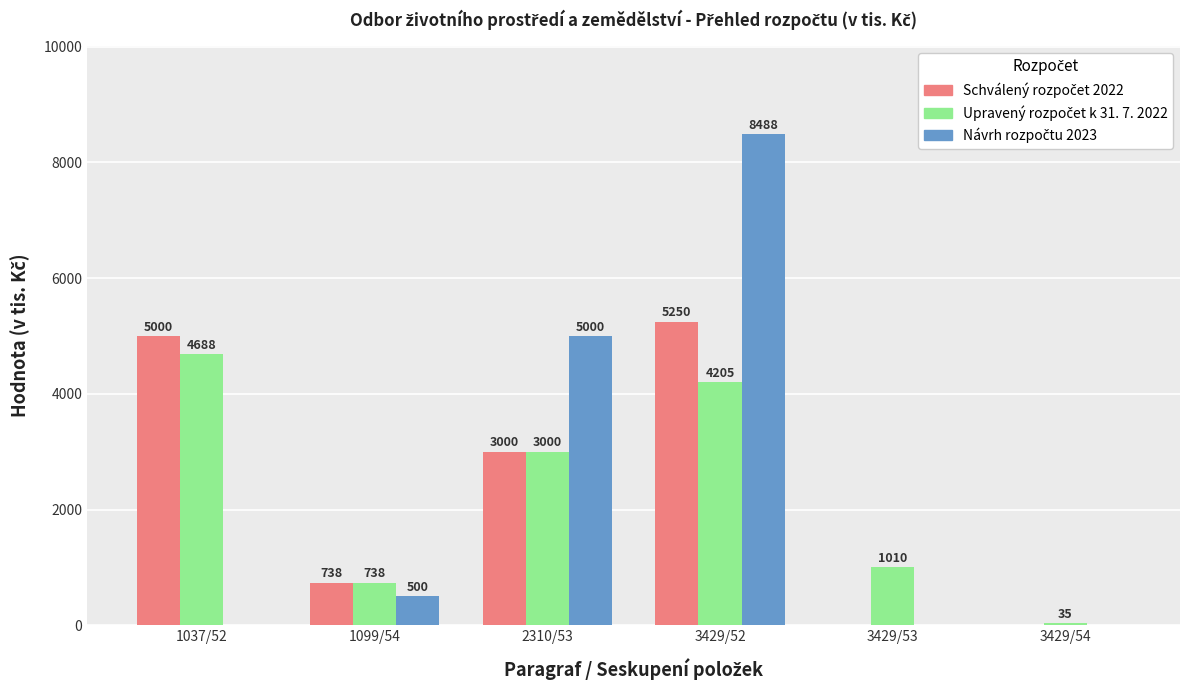

Count the number of categories in the chart.

6